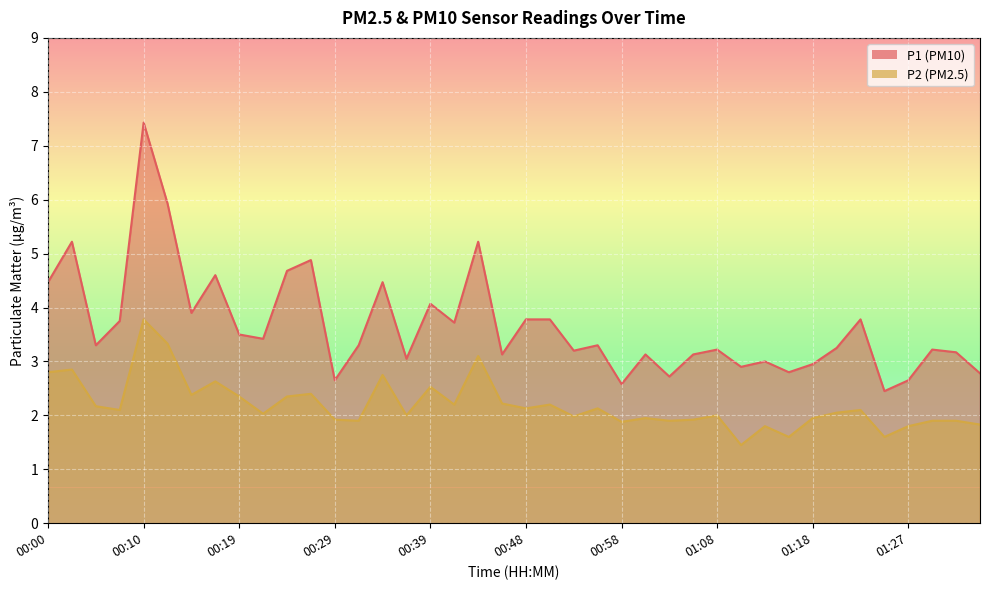

Is it true that P2 equals 0.5 at 00:29?

False